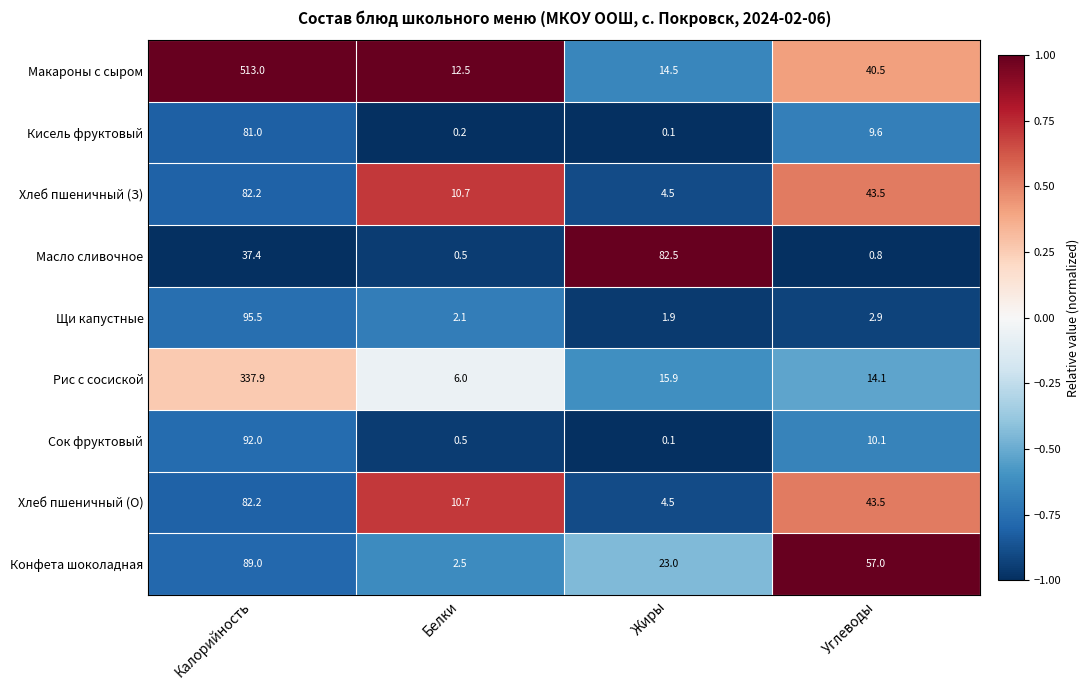

List the labels in order of Сок фруктовый value, smallest first.

Жиры, Белки, Углеводы, Калорийность